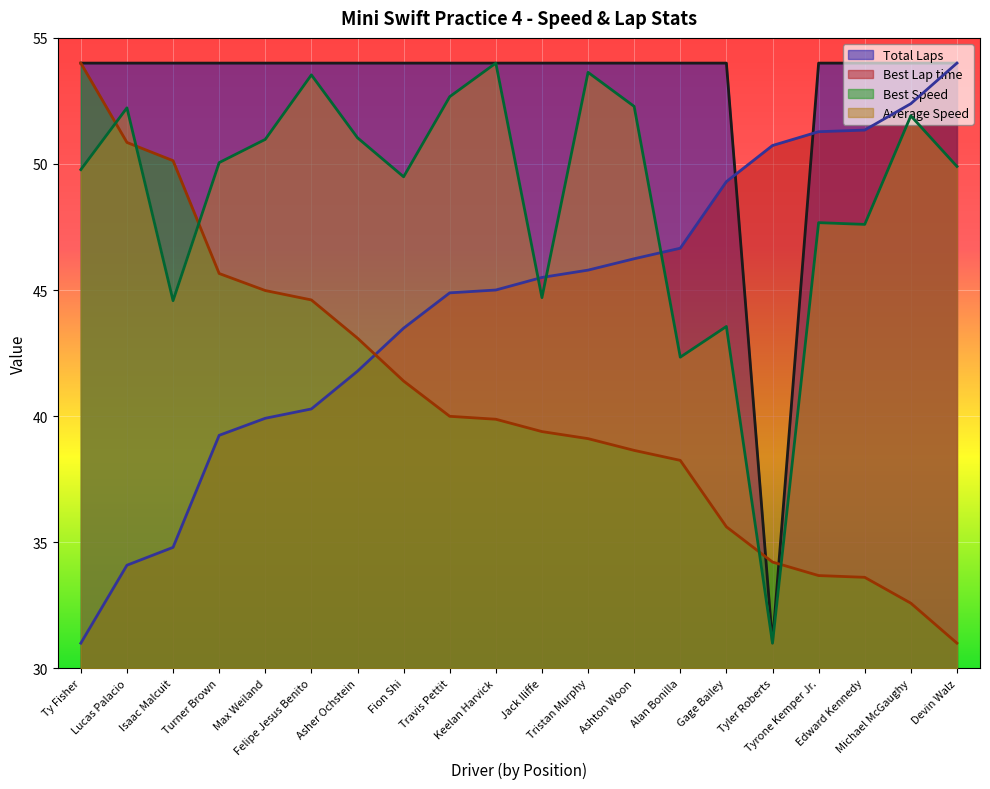

At how many categories does at least one series exceed 35?

20